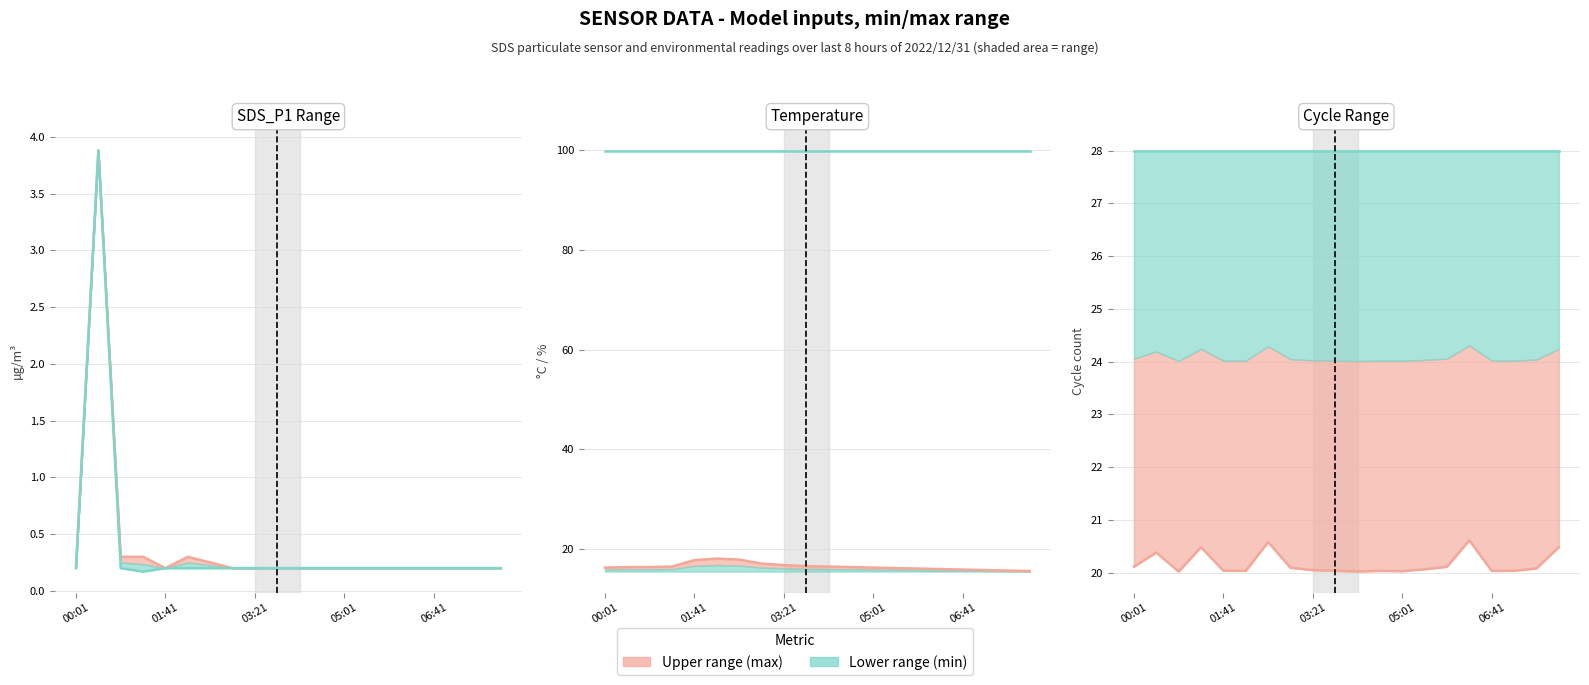

Rank the series by their maximum value, from lowest to highest.

SDS_P1_min, SDS_P1_max, Temp, Max_cycle_scaled